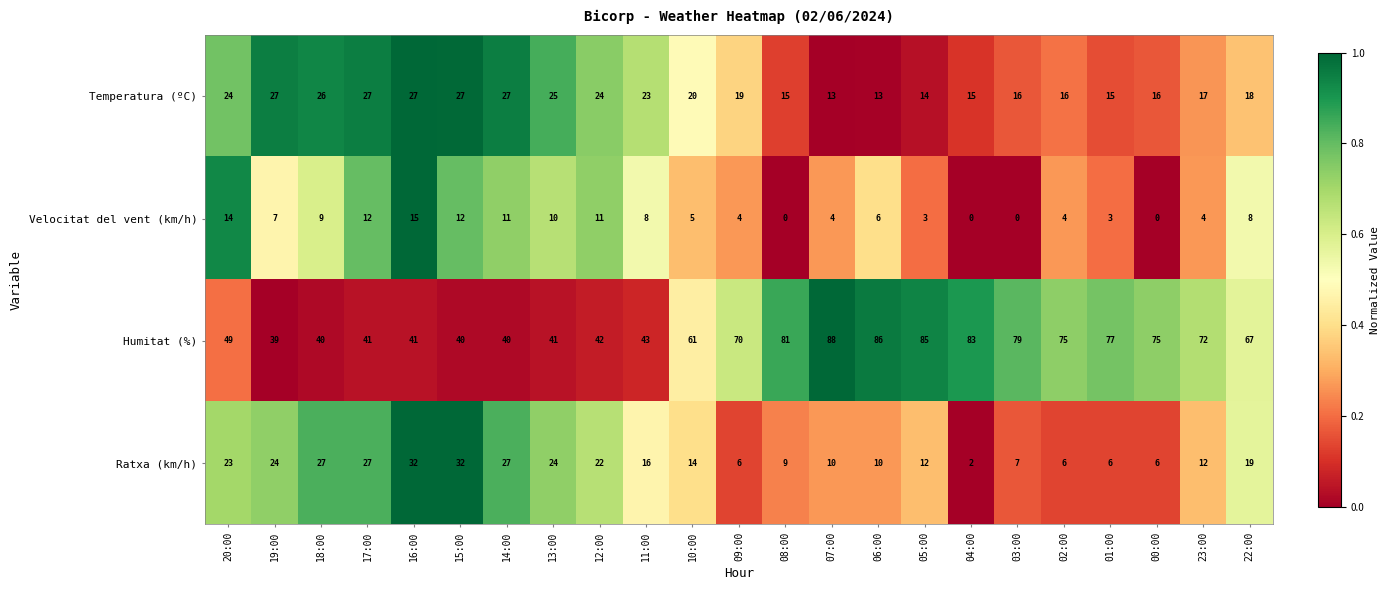

At how many categories does at least one series exceed 0?

23